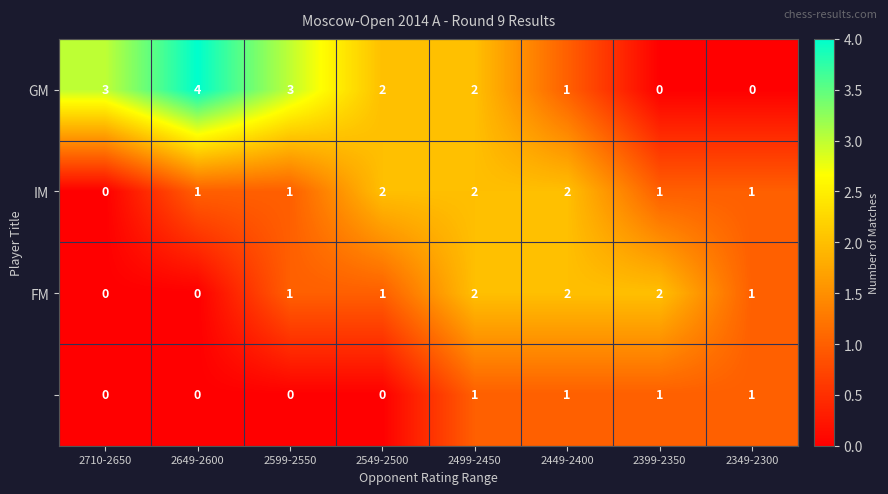

At which category does the chart reach its peak across all series?

2649-2600